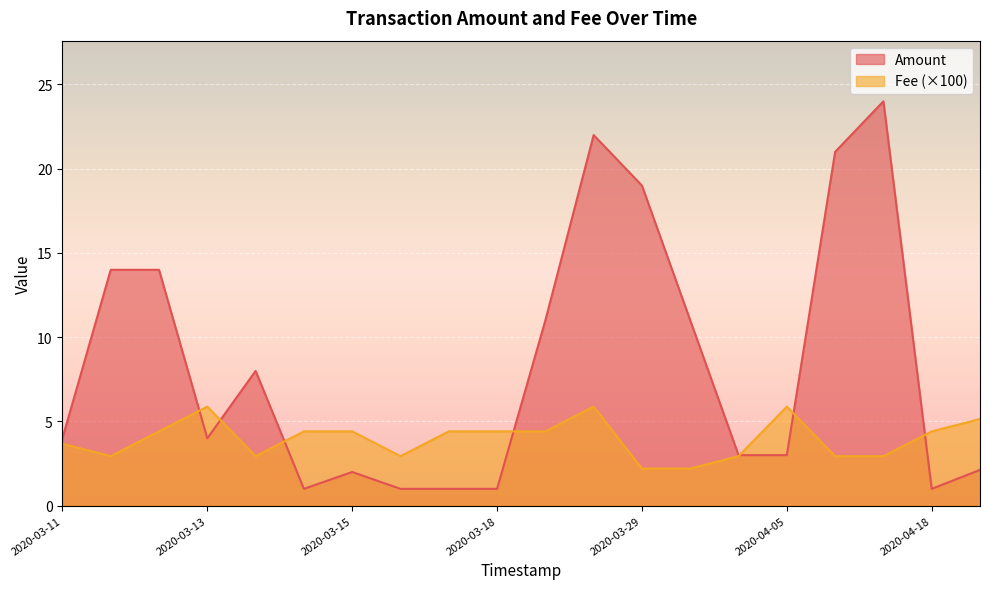

Rank the series by their average value, from lowest to highest.

Fee (×100), Amount